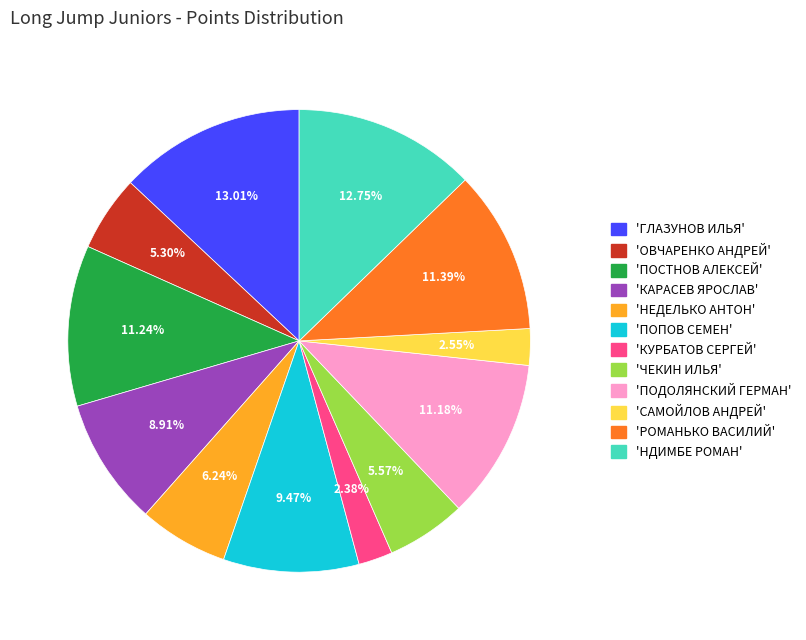

To the nearest percent, what is the difference between the largest and smallest slice percentages?

11%